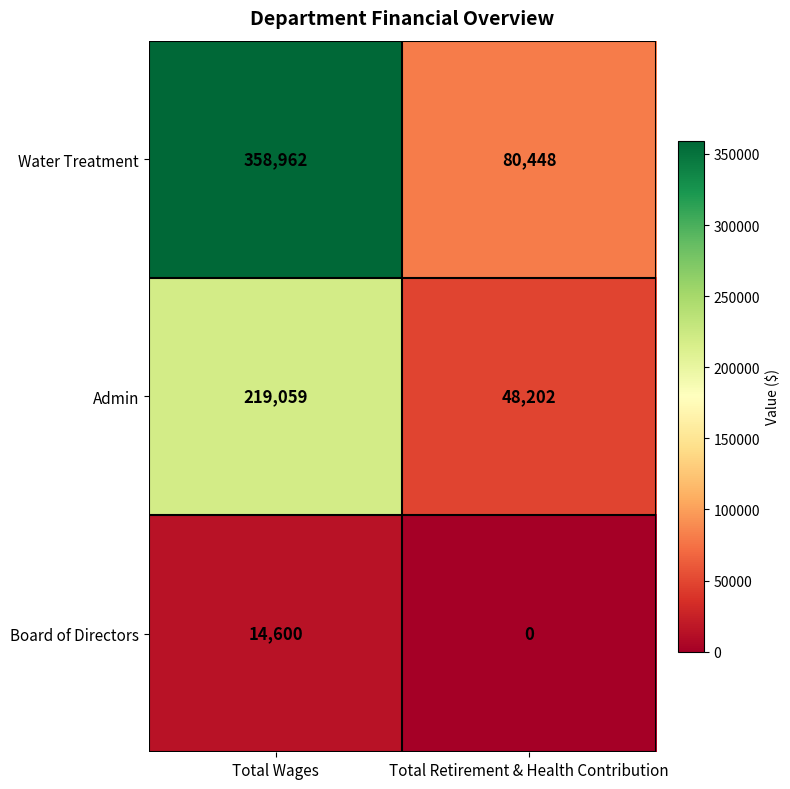

Between Total Wages and Total Retirement & Health Contribution, which series saw the biggest shift?

Water Treatment